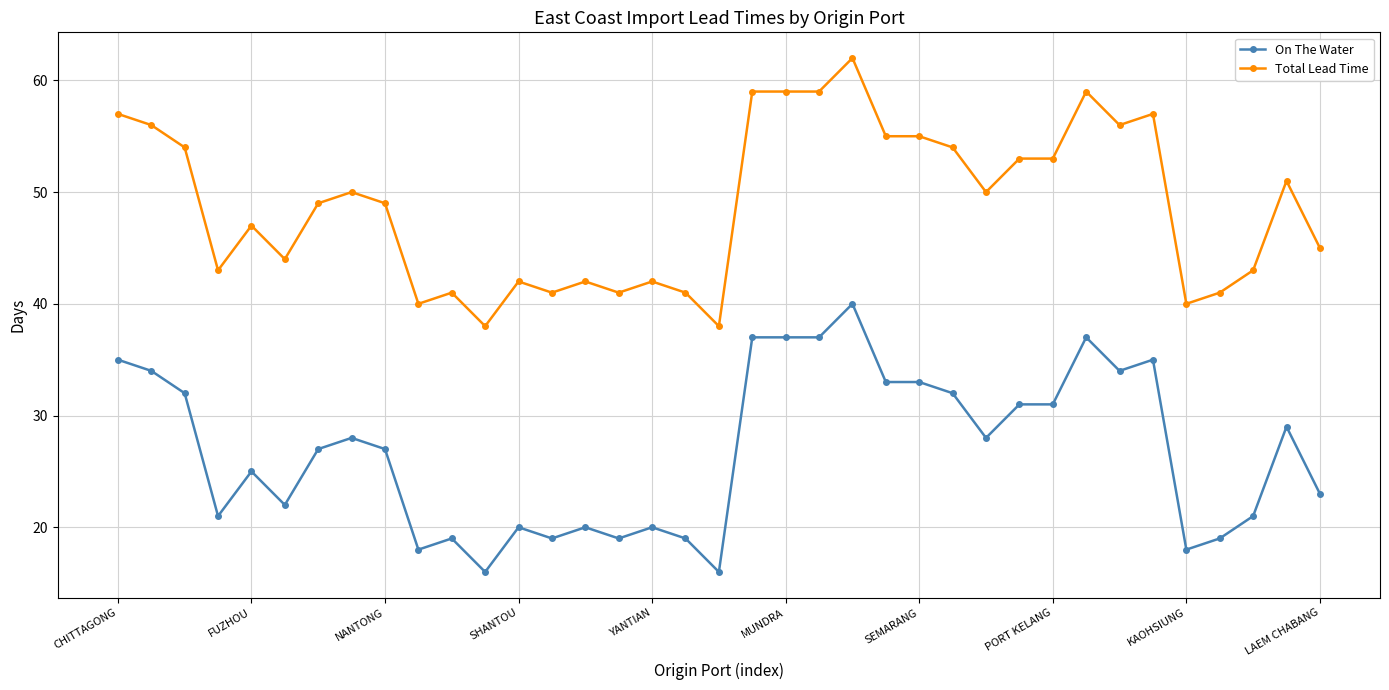

True or false: On The Water has more than 2 interior local peaks.

True